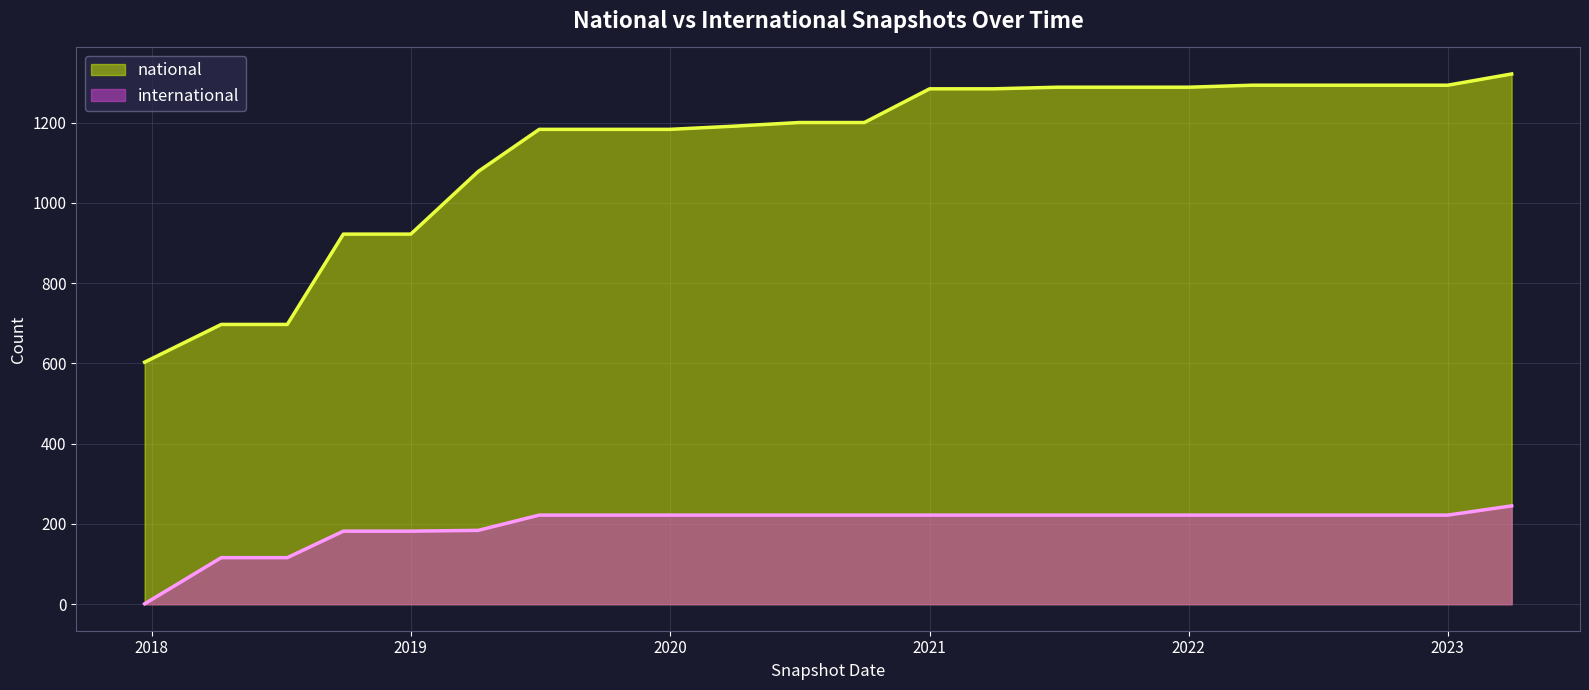

What is the maximum value shown in the chart?

1321